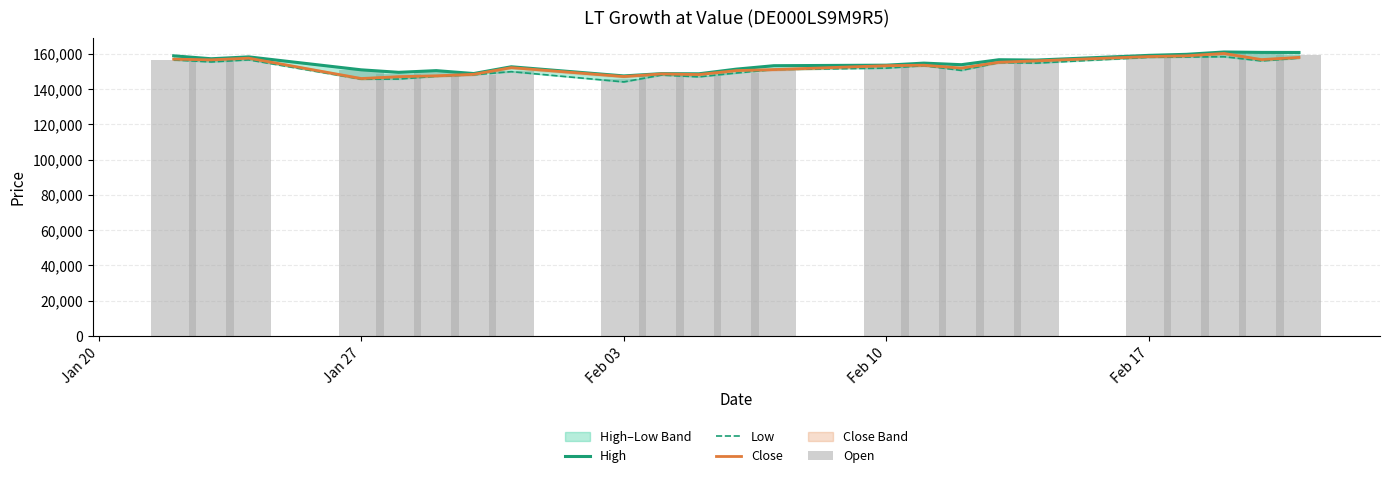

What is the maximum value for Open?

160353